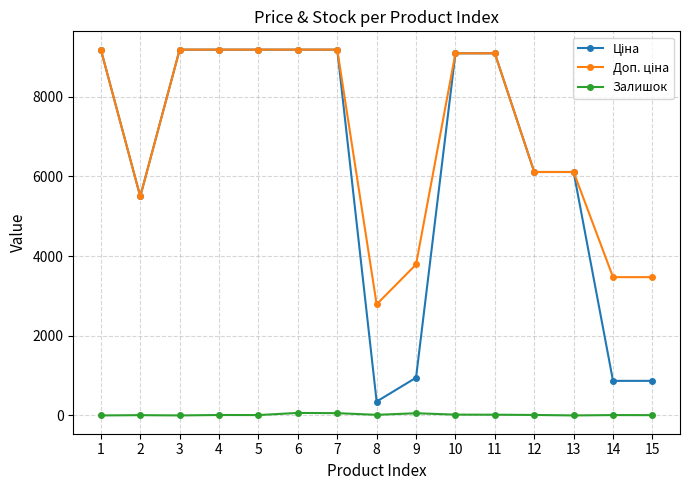

How many lines are shown in the chart?

3